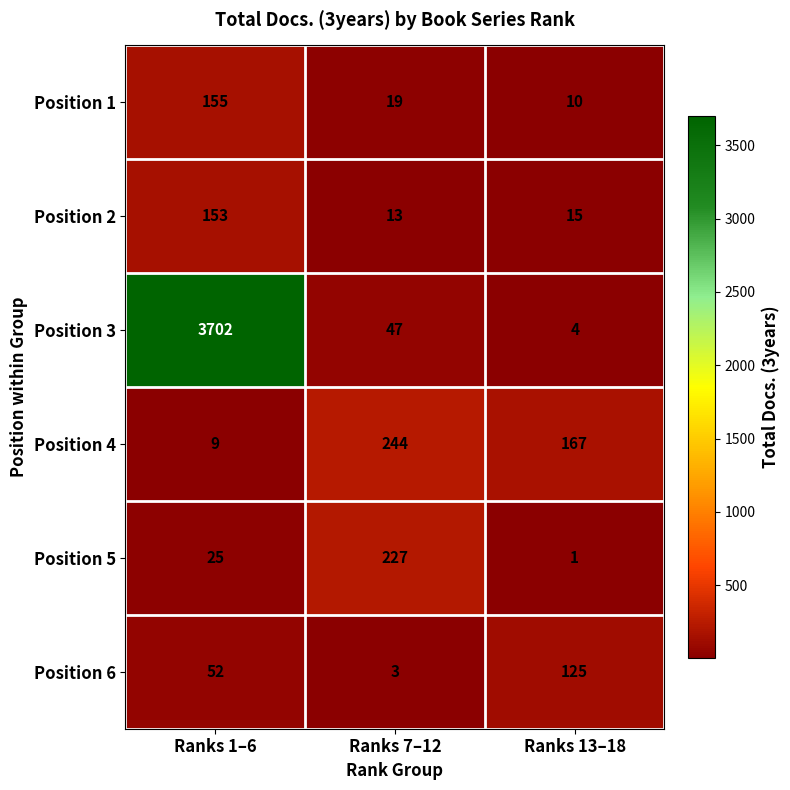

Where is Position 5 nearest to the value 114?

Ranks 1–6